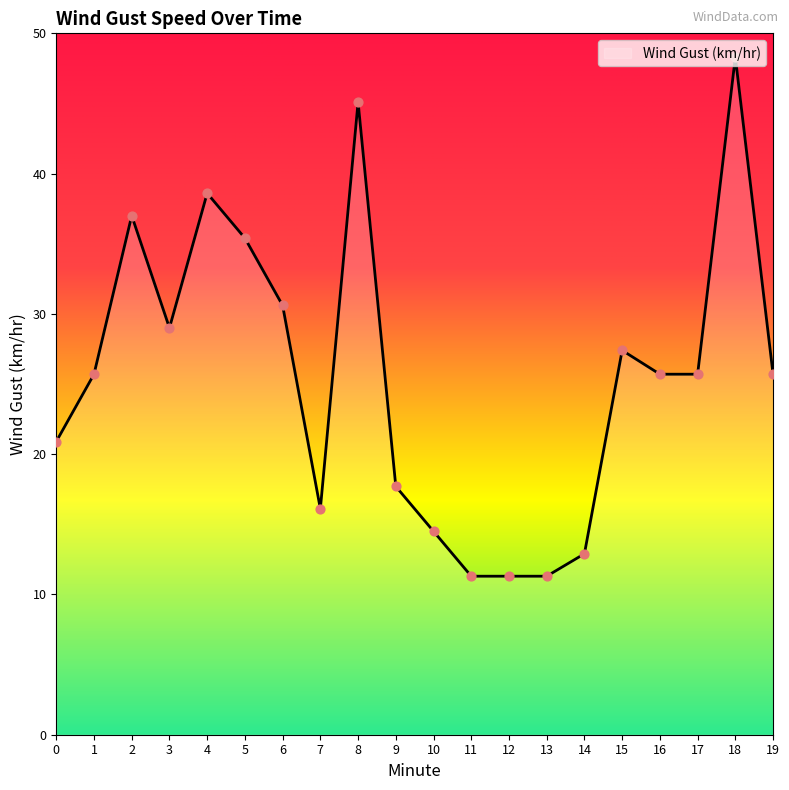

What is the change in value from 4 to 17?

-12.9